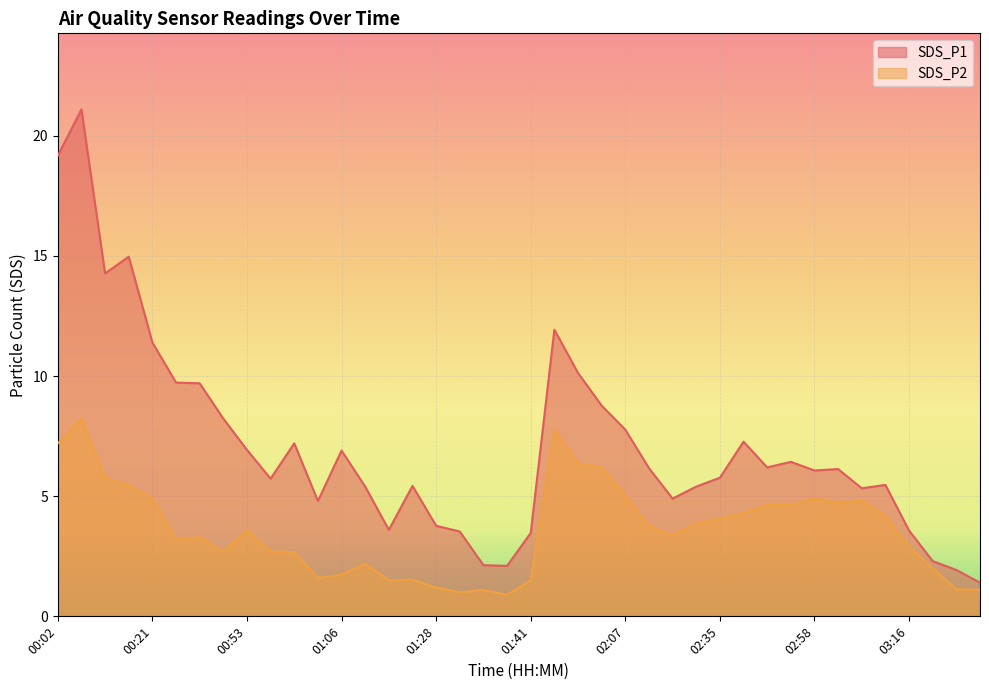

Which has a higher value, 02:44 or 02:35?

02:44